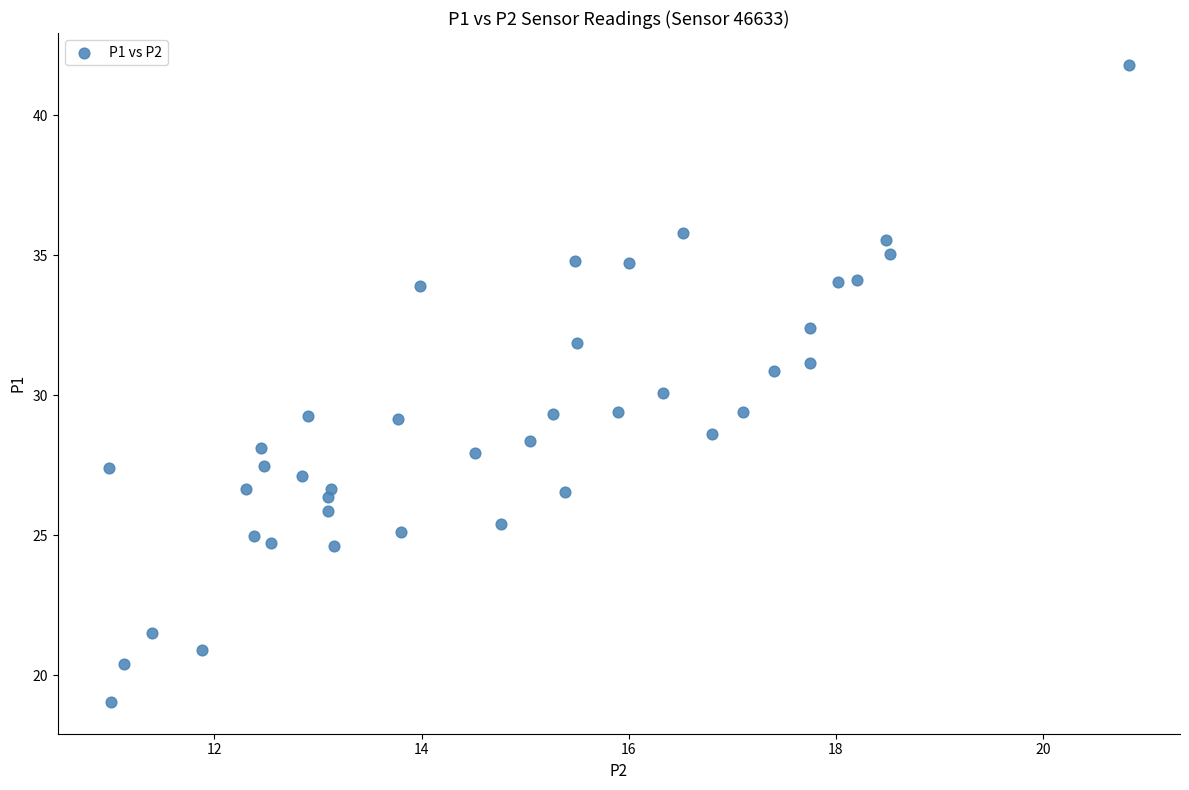

What is the range of X values (max minus min)?

9.8